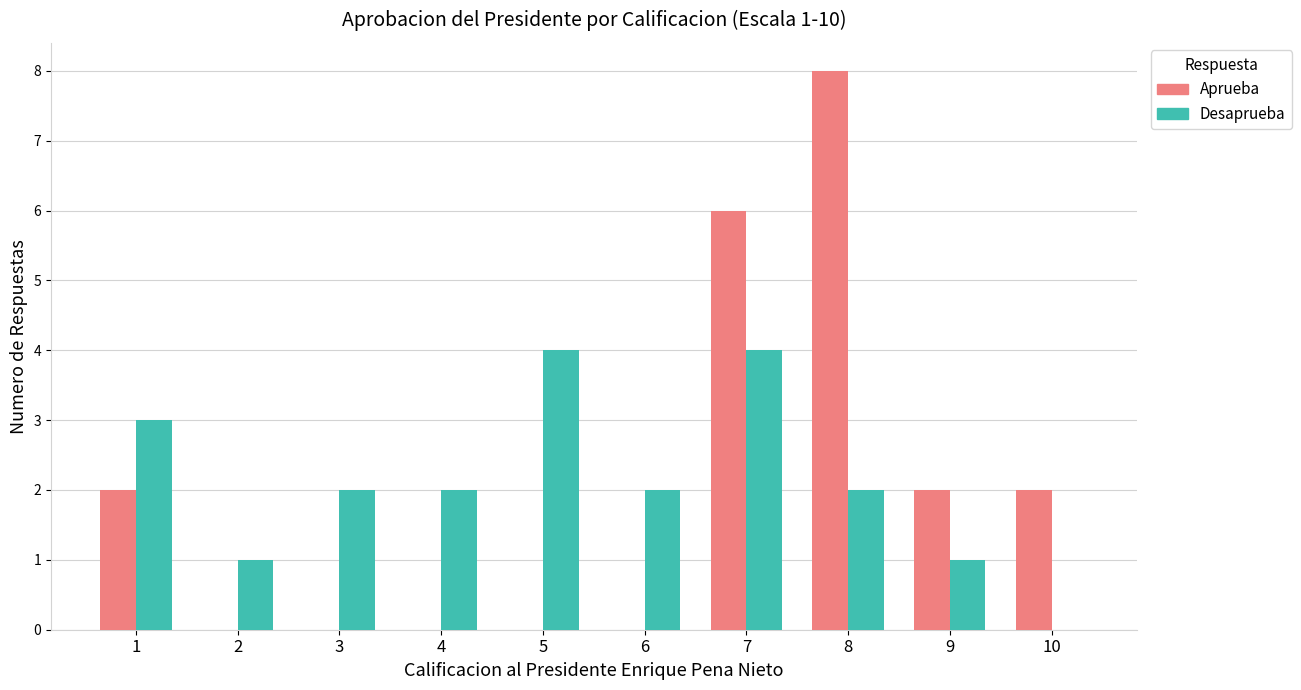

What is the difference between the Desaprueba values at 10 and 4?

2